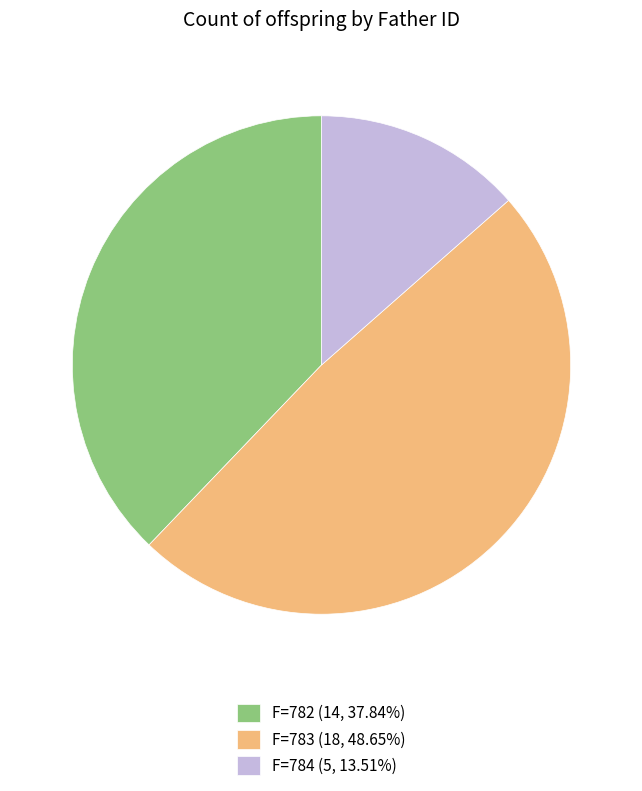

Combined, do F=782 (14, 37.84%) and F=783 (18, 48.65%) account for over 50%?

Yes